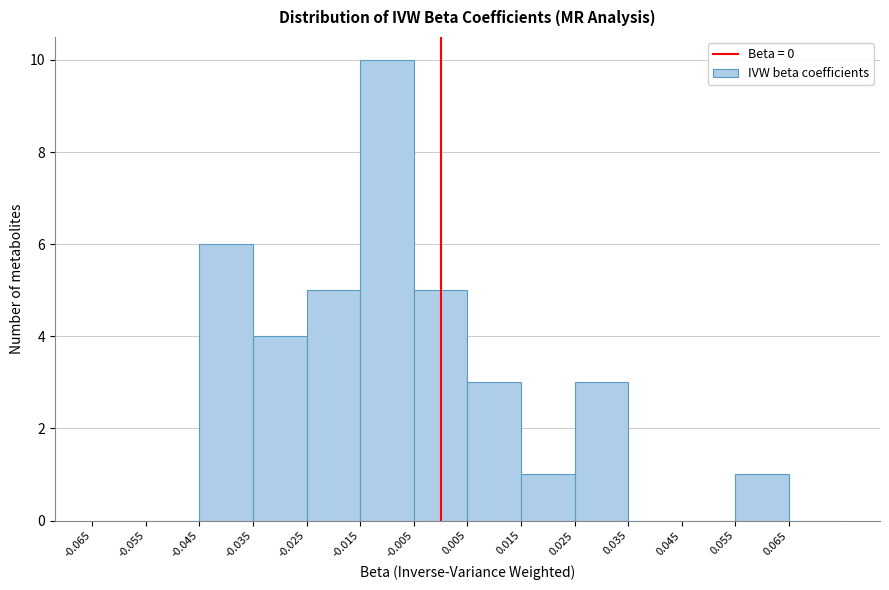

Reading left to right, list every bar in this chart as the range it spans on the x-axis followed by its height. The values are not printed on the chart, so give them approximately, as read against the axis.

-0.065 to -0.055: 0
-0.055 to -0.045: 0
-0.045 to -0.035: 6
-0.035 to -0.025: 4
-0.025 to -0.015: 5
-0.015 to -0.005: 10
-0.005 to 0.005: 5
0.005 to 0.015: 3
0.015 to 0.025: 1
0.025 to 0.035: 3
0.035 to 0.045: 0
0.045 to 0.055: 0
0.055 to 0.065: 1
0.065 to 0.075: 0